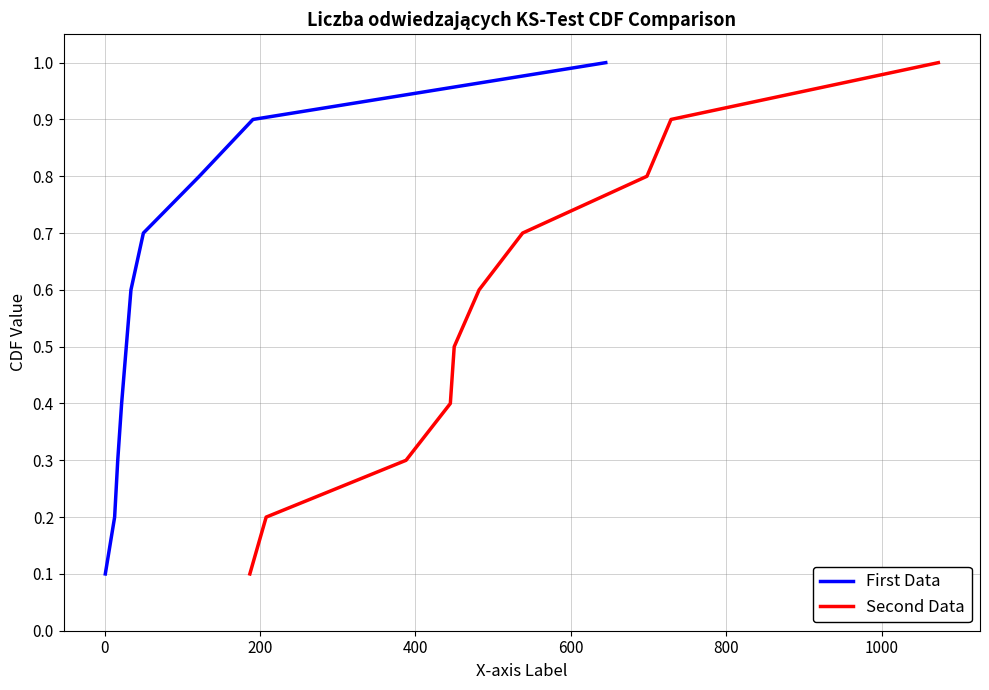

True or false: First Data has more than 2 interior local peaks.

False